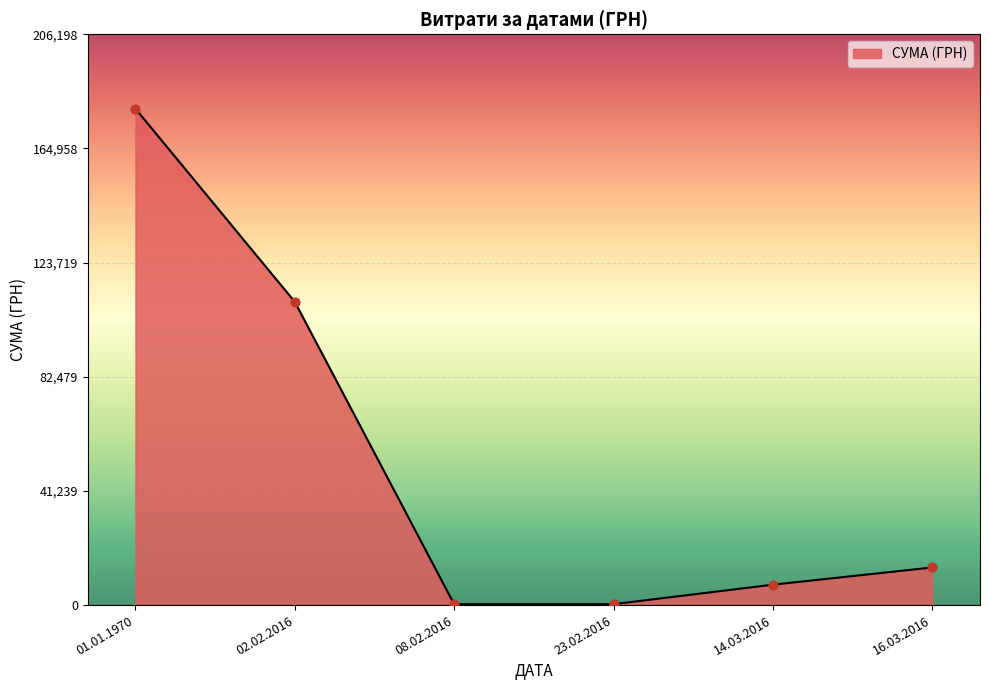

Which has a higher value, 14.03.2016 or 02.02.2016?

02.02.2016